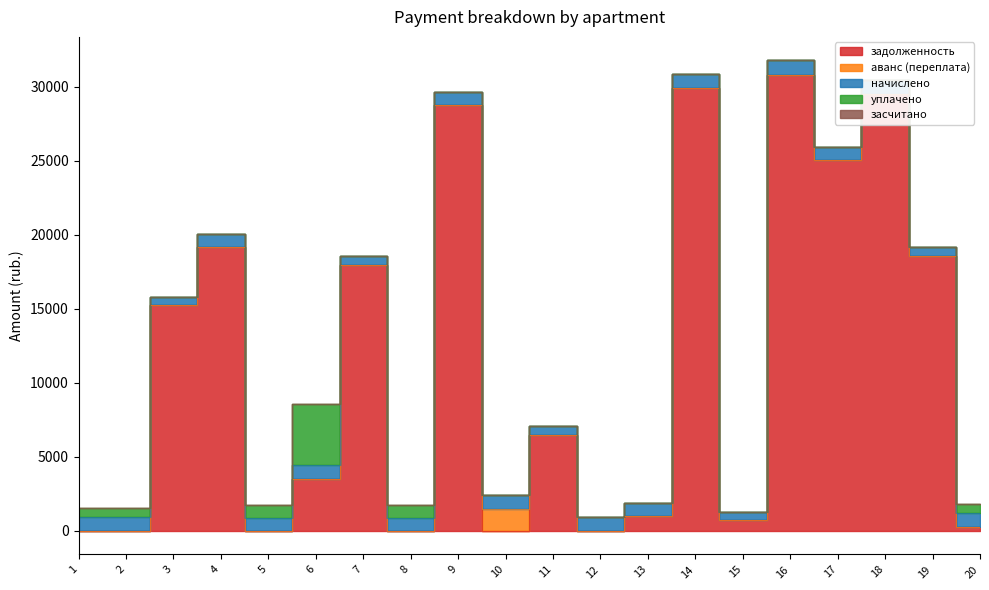

Count the number of data series in this chart.

5